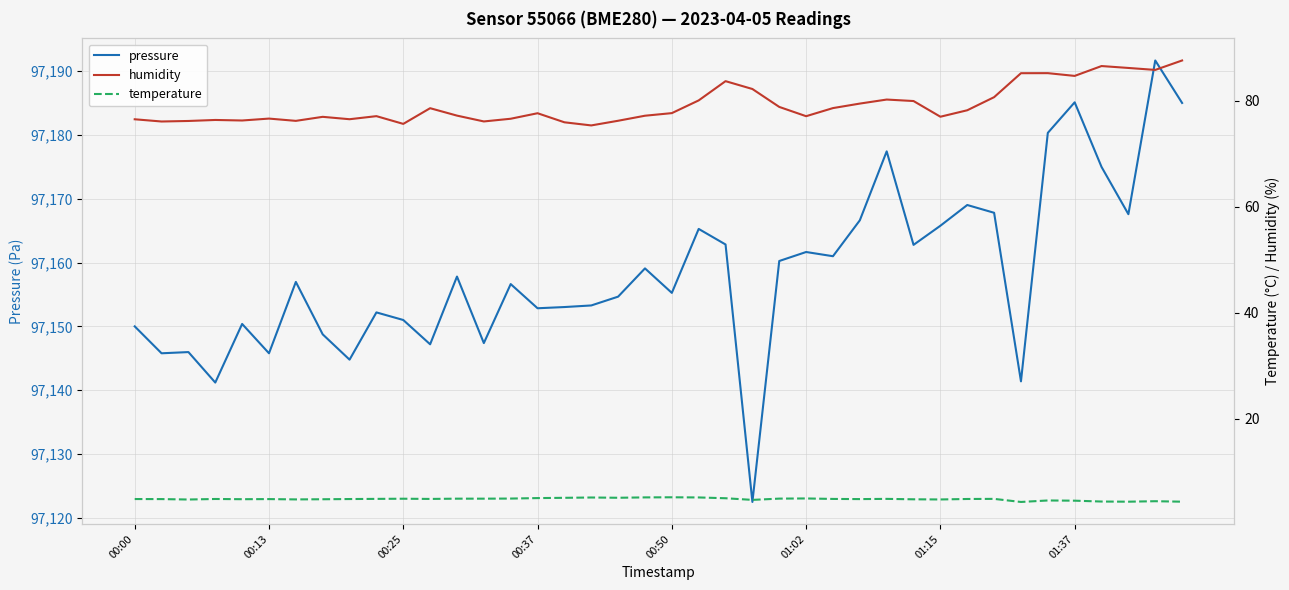

What is the sum of the temperature values at 20 and 31?

10.1